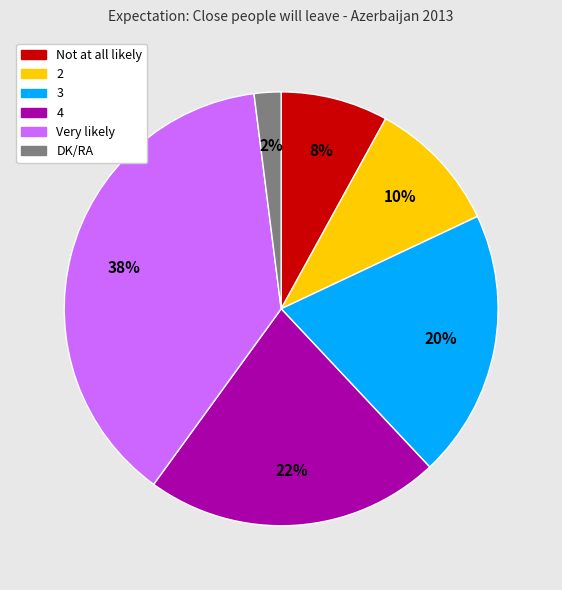

Is it true that Very likely is 38% of the pie?

True